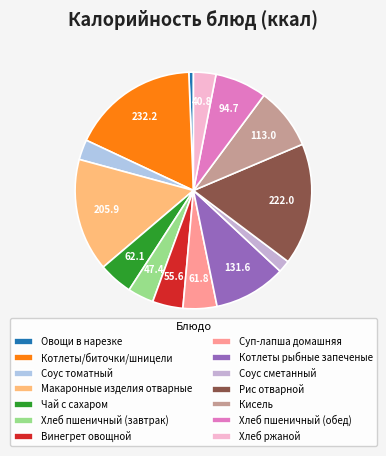

Count the number of slices in the pie.

14